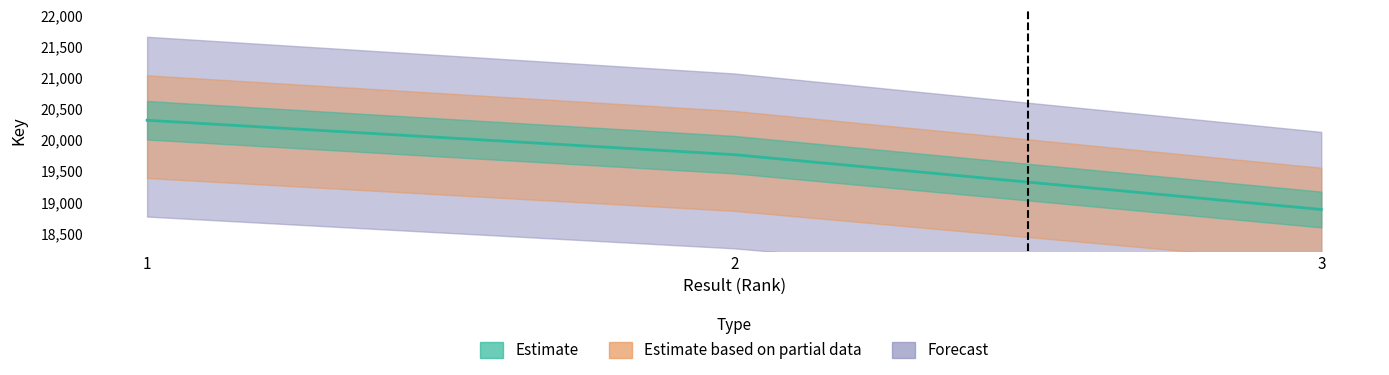

What is the difference between the Estimate based on partial data values at 2 and 1?

5498236.1